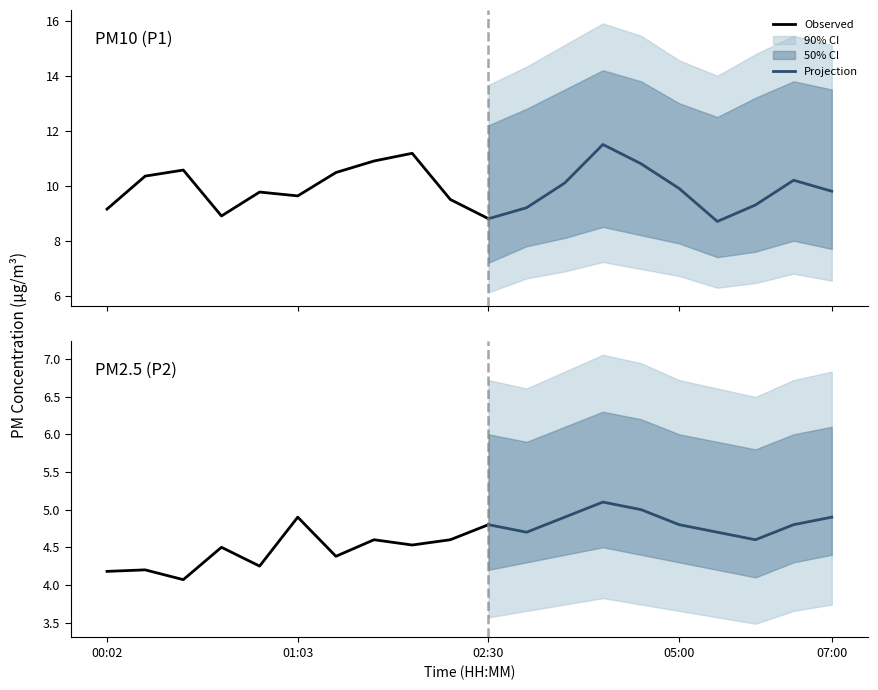

What is the sum of the P2 values at 02:00 and 05:30?

9.3